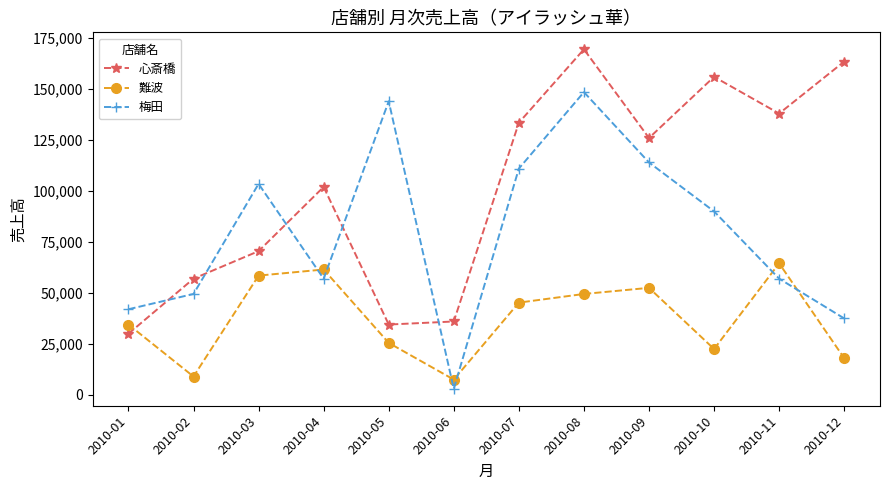

List the series in order of their peak value, highest first.

心斎橋, 梅田, 難波